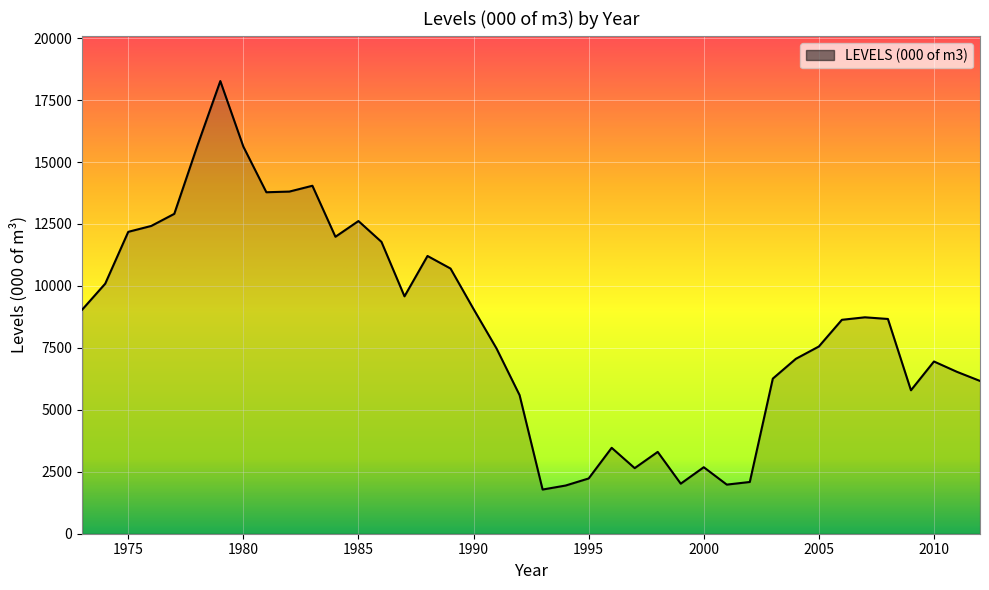

How many lines are shown in the chart?

1